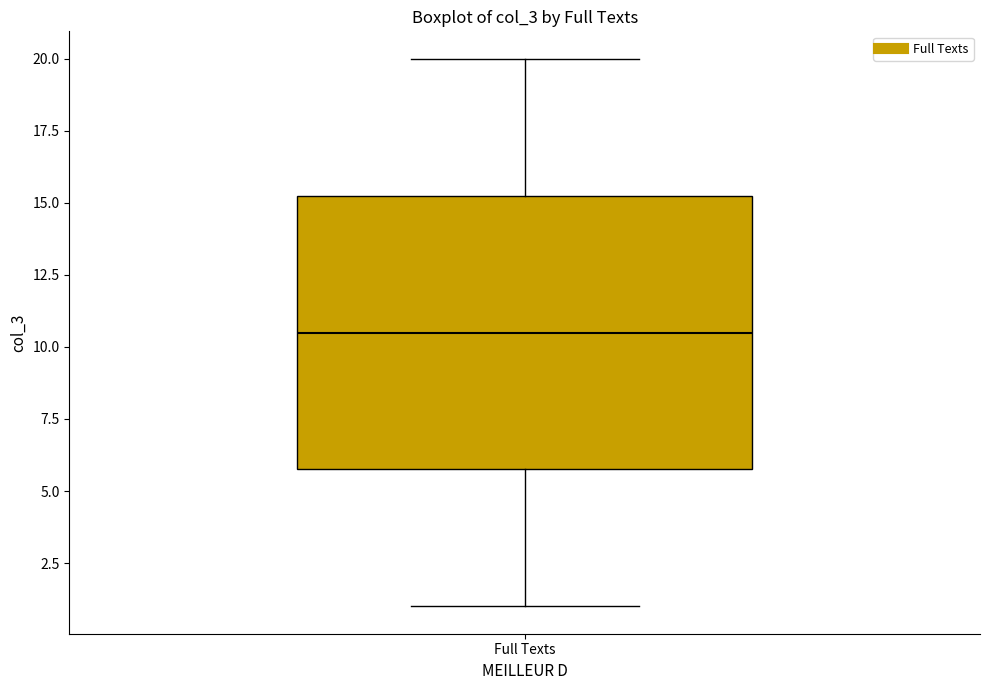

Where does the median line of the box for Full Texts sit on the y-axis? The values are not printed on the chart, so give them approximately, as read against the axis.

10.5